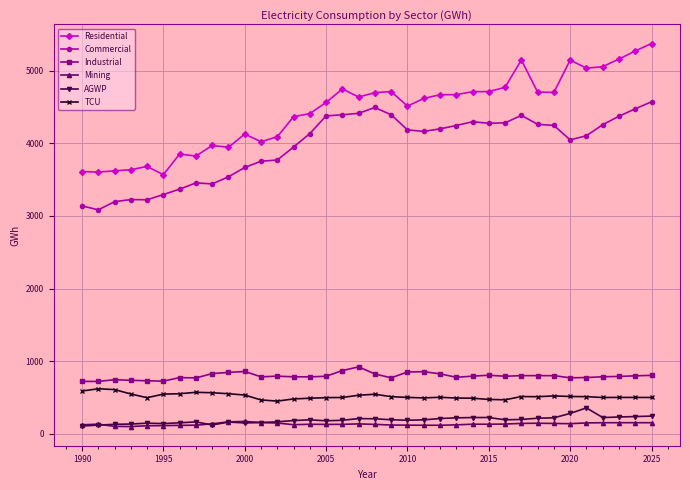

What are all the series names shown in the legend?

Residential, Commercial, Industrial, Mining, AGWP, TCU